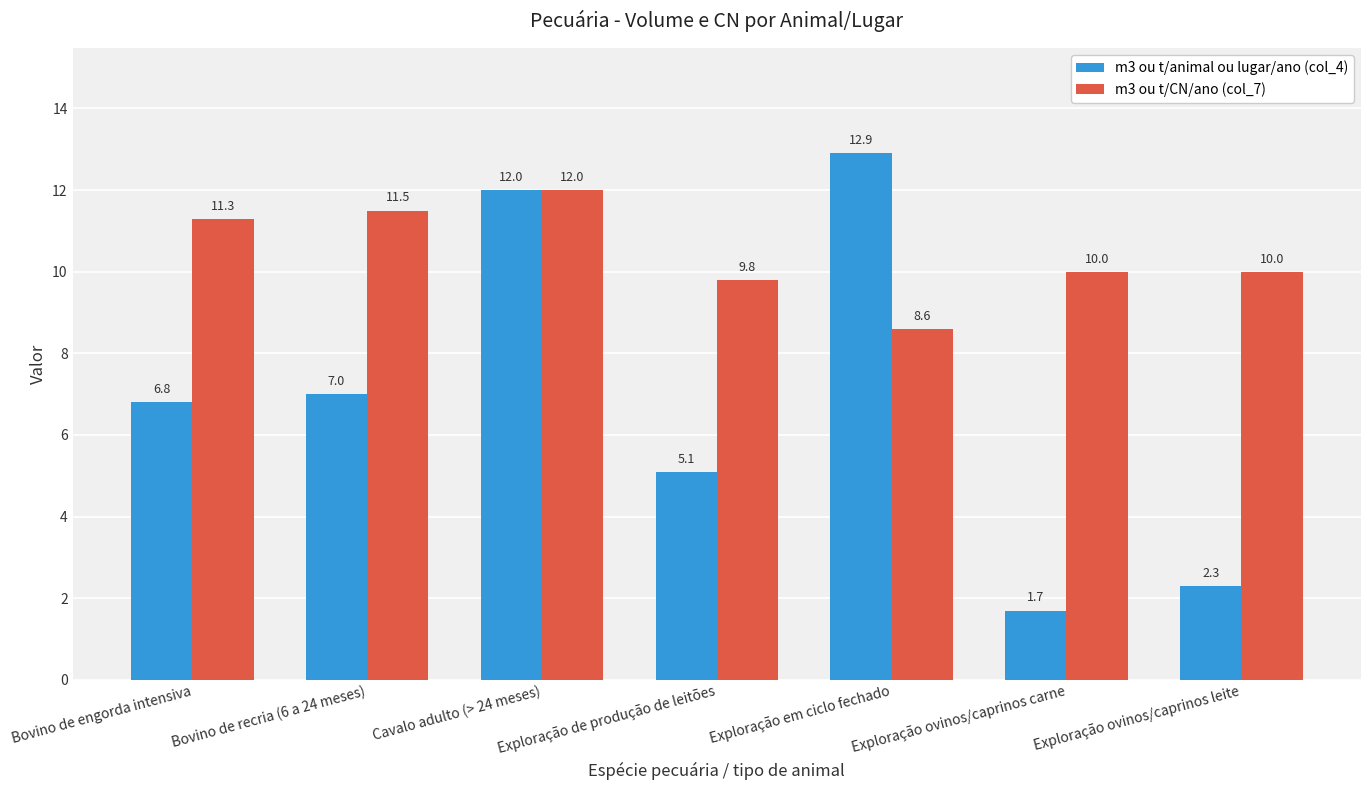

Which category has the lowest value across all series?

Exploração ovinos/caprinos carne